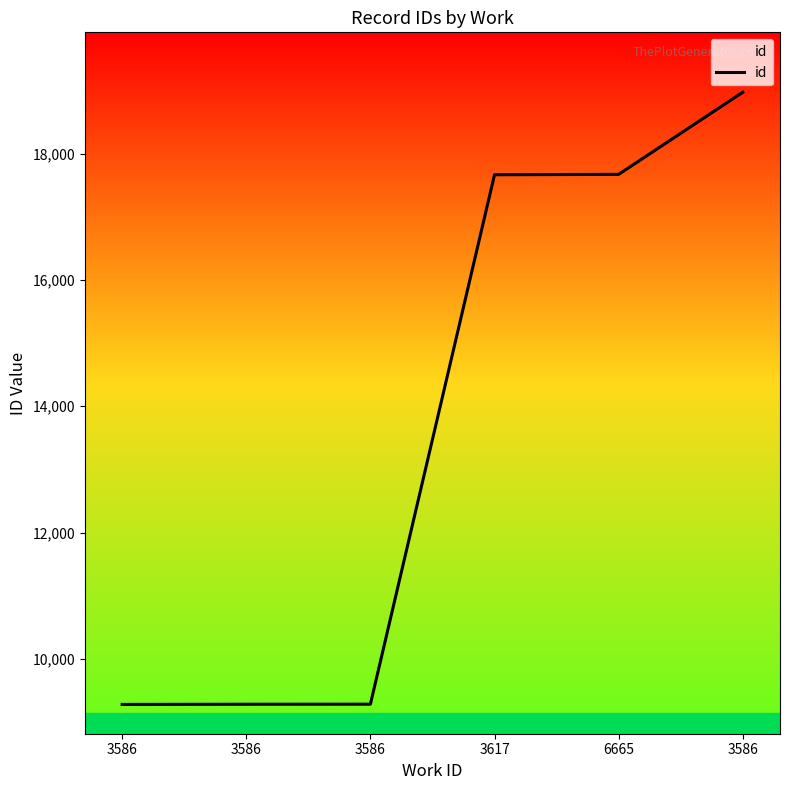

Does the chart have visible grid lines?

No